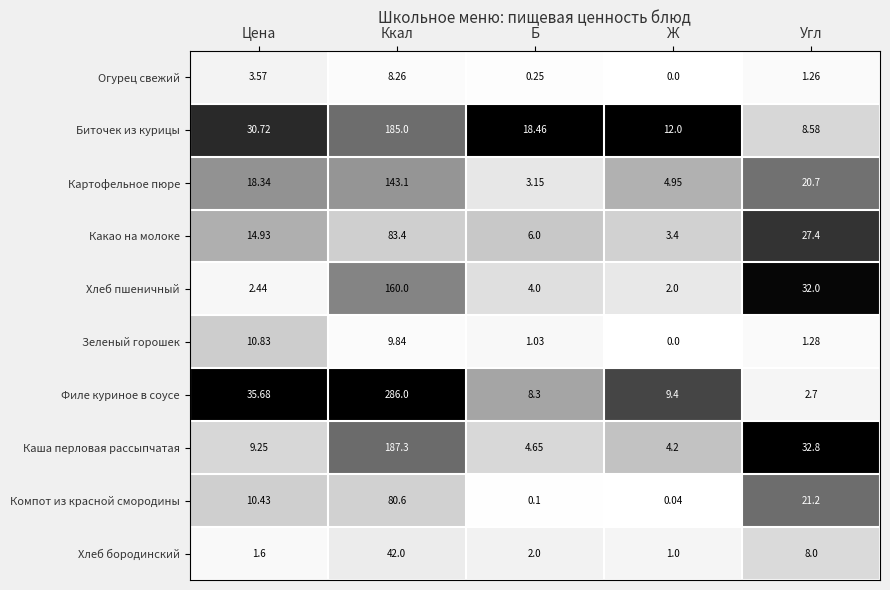

Count the number of data series in this chart.

10